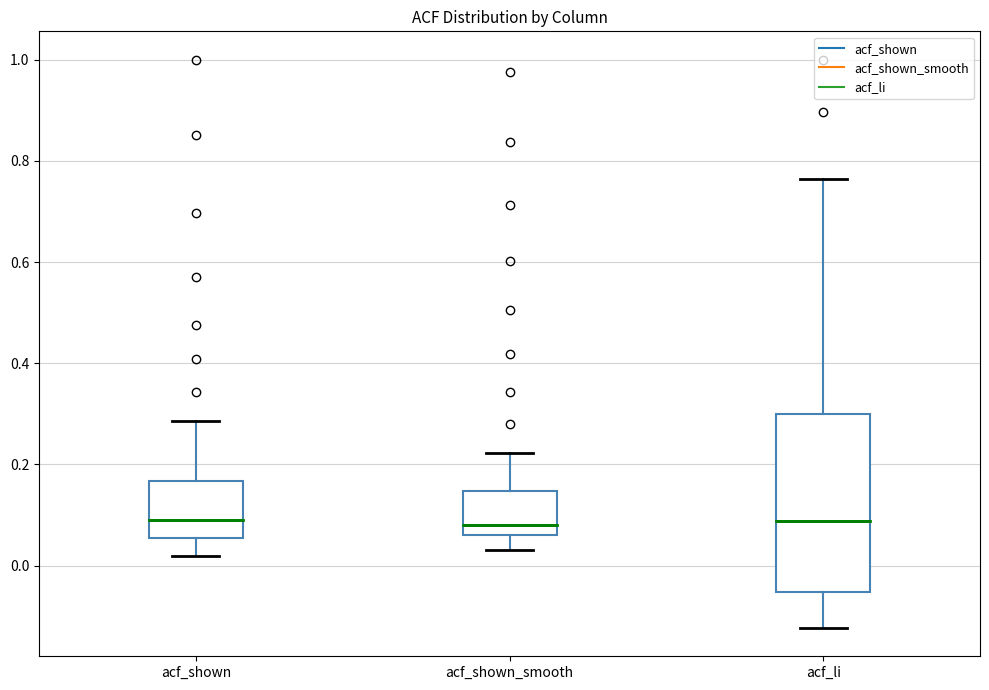

Reading left to right, transcribe this box plot: for each box, give where its median line is, the range the box spans, and where its two whiskers end, as read against the y-axis. The values are not printed on the chart, so give them approximately, as read against the axis.

acf_shown: median 0.10, box 0.06 to 0.16, whiskers 0.02 to 0.28
acf_shown_smooth: median 0.08, box 0.06 to 0.14, whiskers 0.04 to 0.22
acf_li: median 0.08, box -0.06 to 0.30, whiskers -0.12 to 0.76